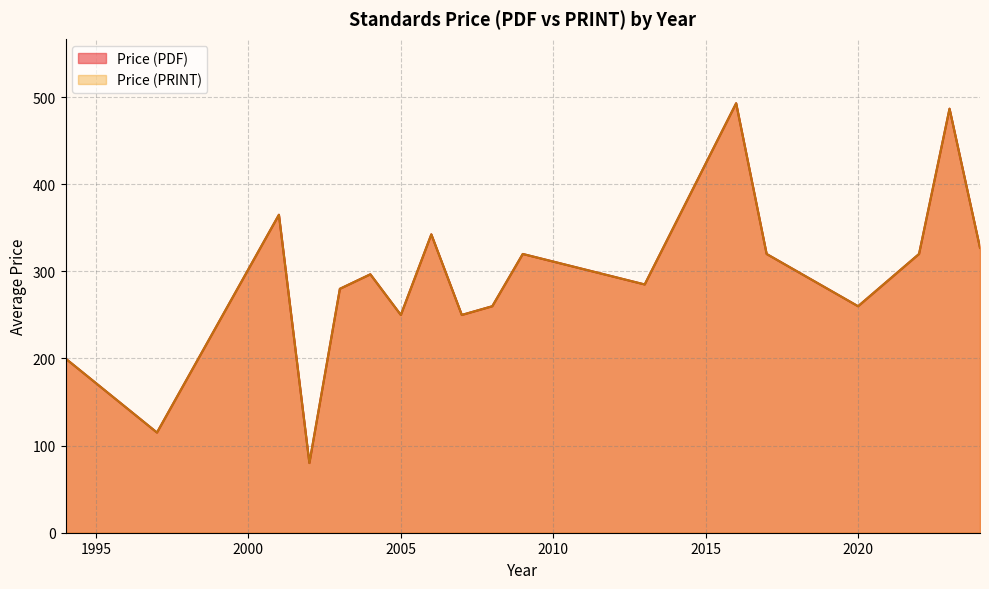

Does the chart display data point markers on the line(s)?

No